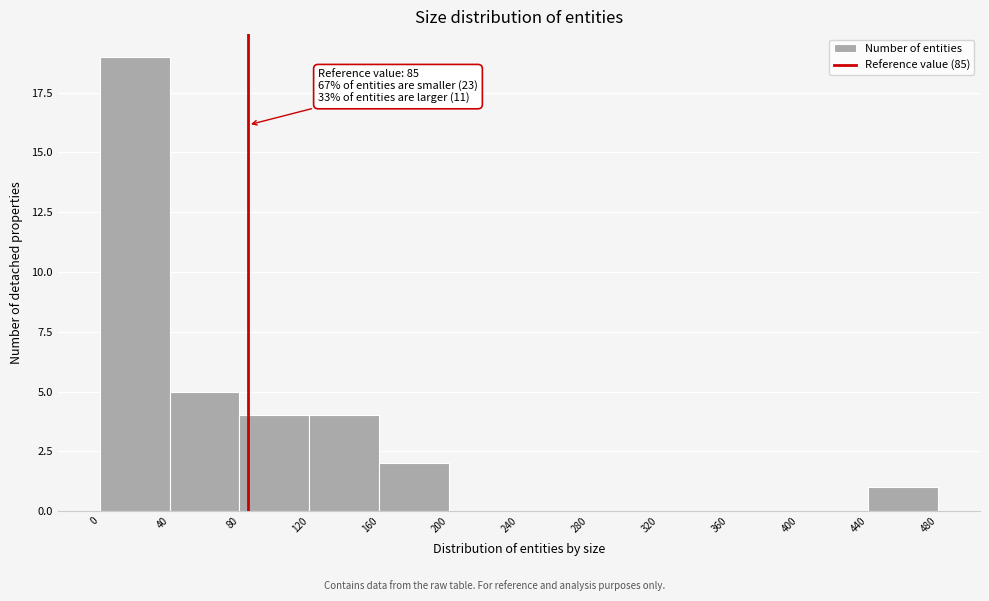

Over which range of the x-axis is the bar tallest?

0 to 40